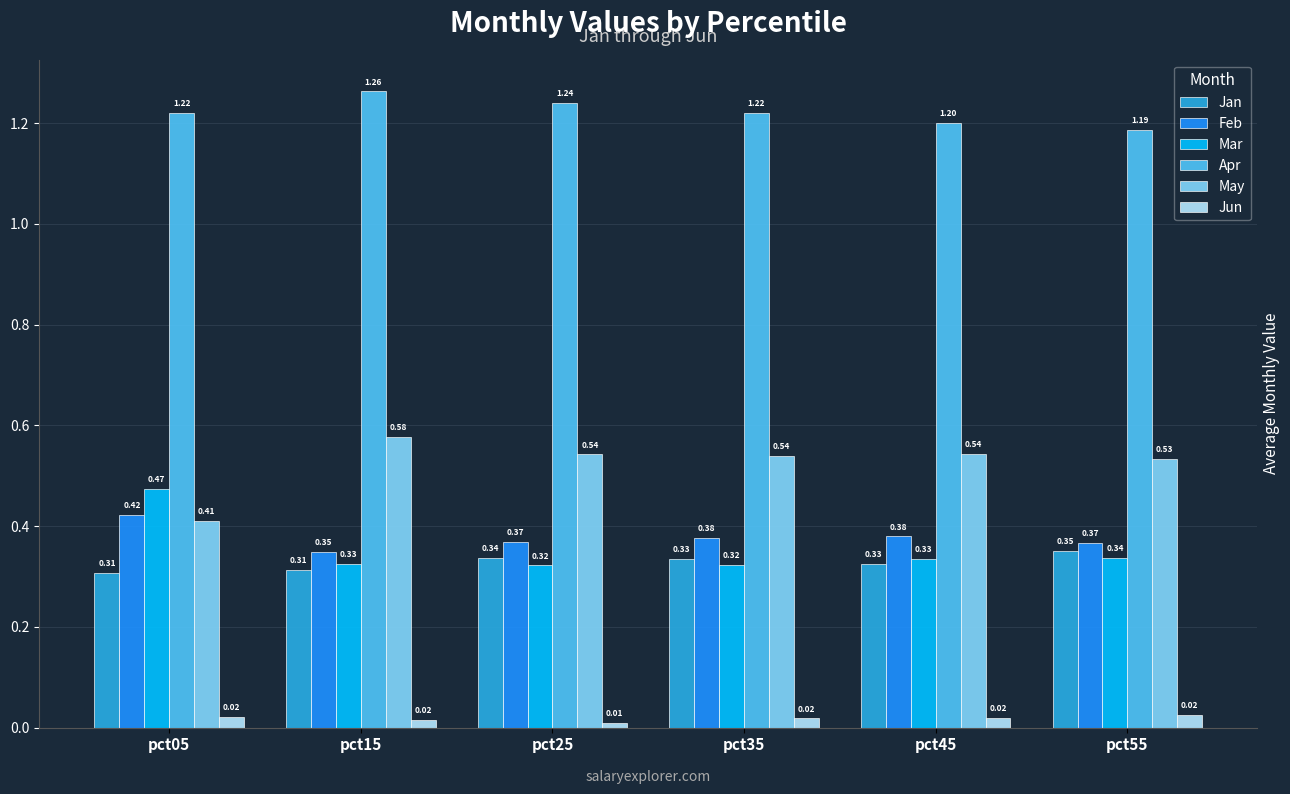

What is the sum of the Feb values at pct45 and pct25?

0.7